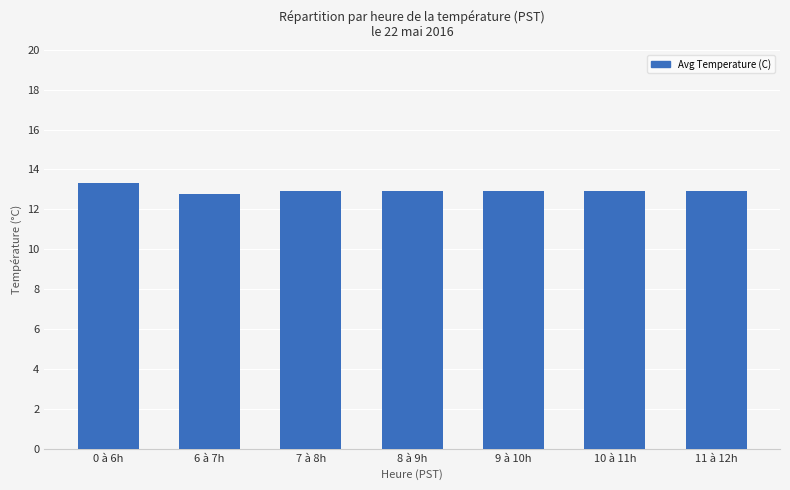

What is the difference between the maximum and minimum values?

0.5